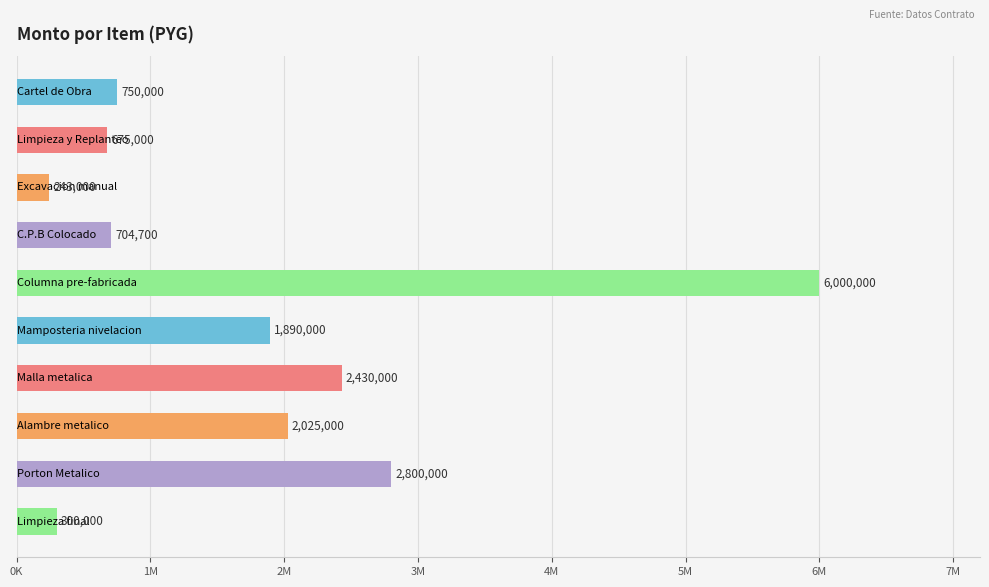

Count the number of data series in this chart.

1